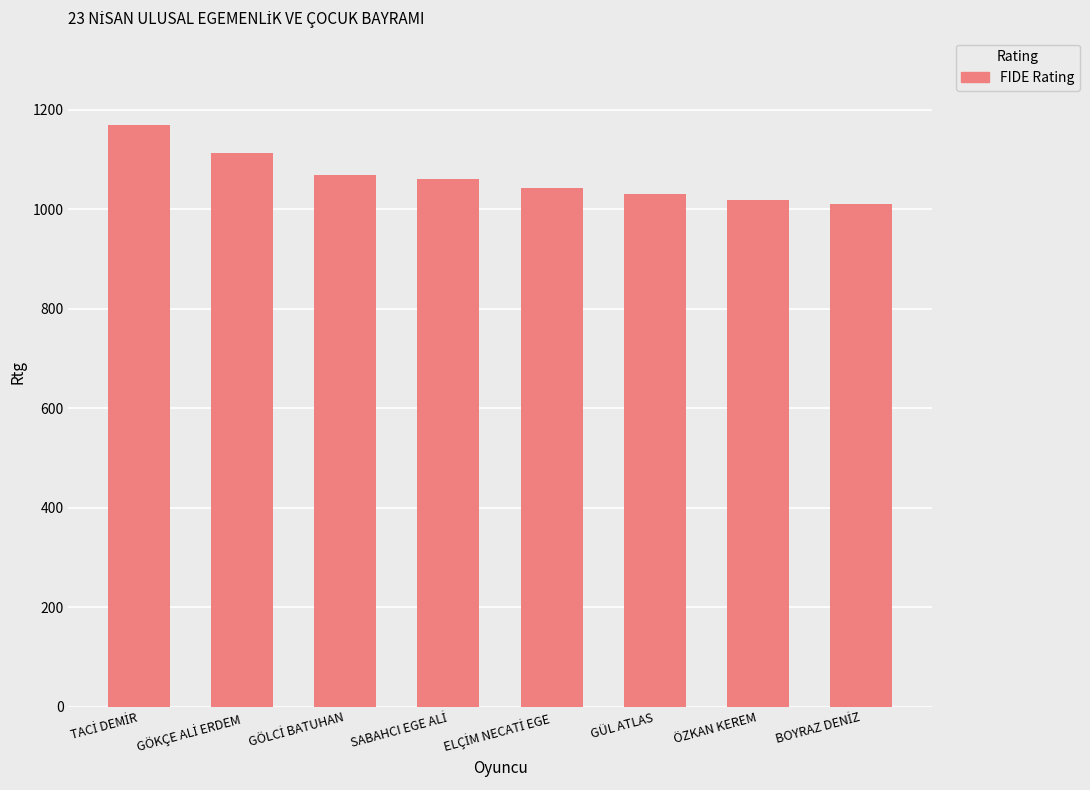

The value at GÜL ATLAS is 253. True or false?

False